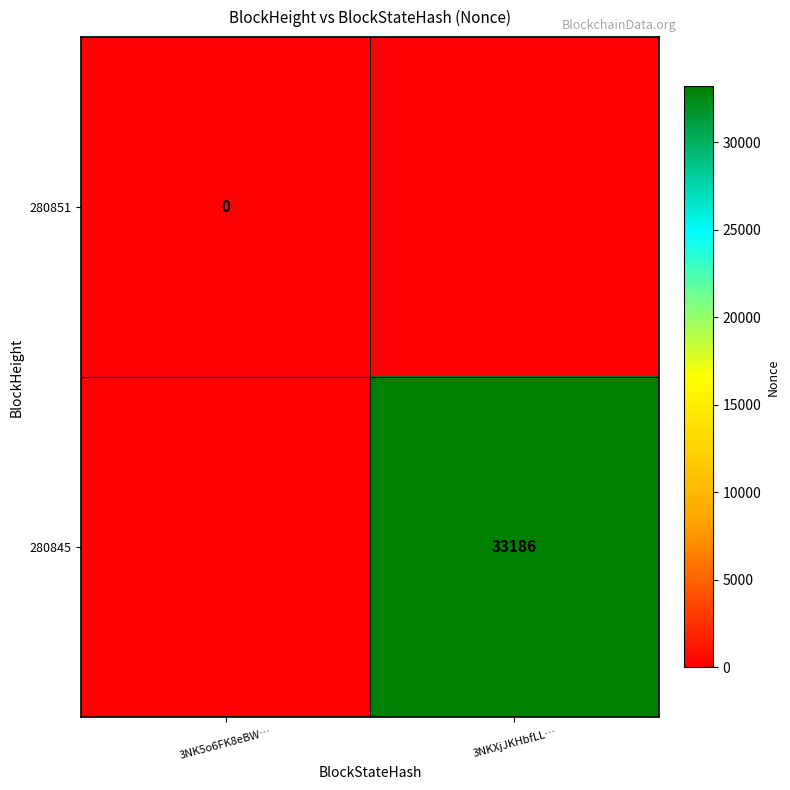

What is the difference between the 280845 values at 3NKXjJKHbfLL… and 3NK5o6FK8eBW…?

33186